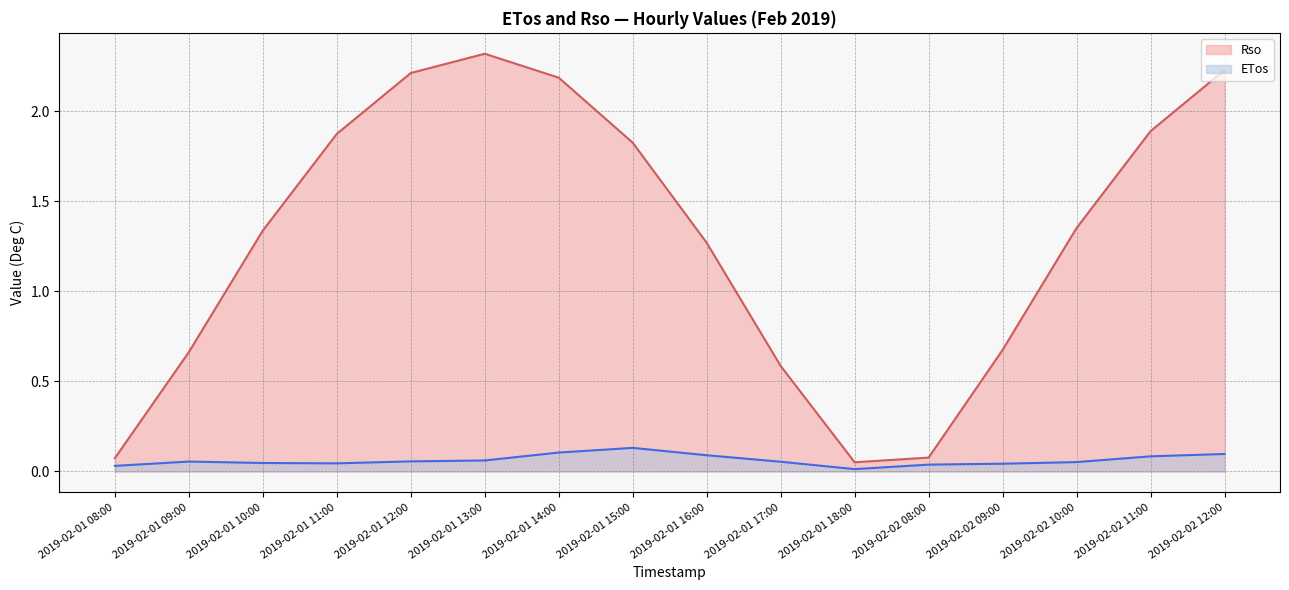

How many lines are shown in the chart?

2